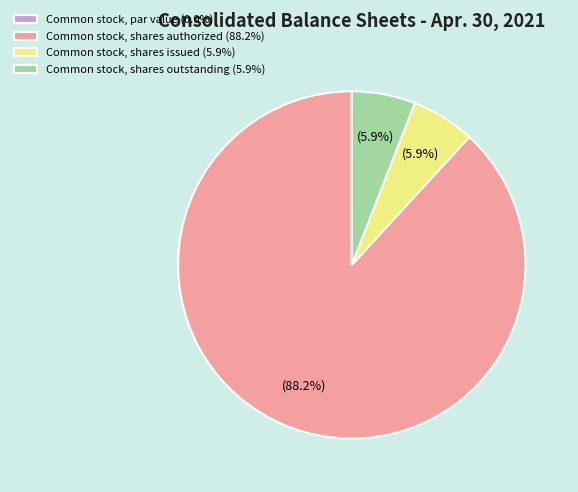

What portion of the pie excludes Common stock, shares outstanding (5.9%)?

94.1%